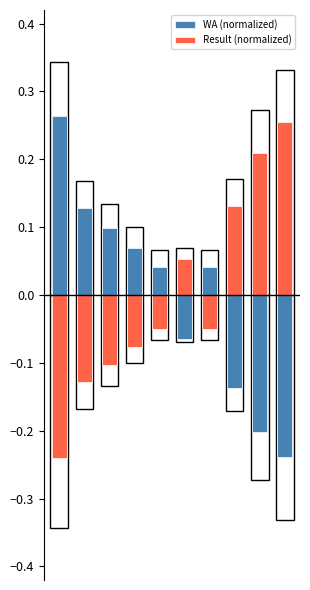

What is the highest value of the WA (normalized) series?

0.3